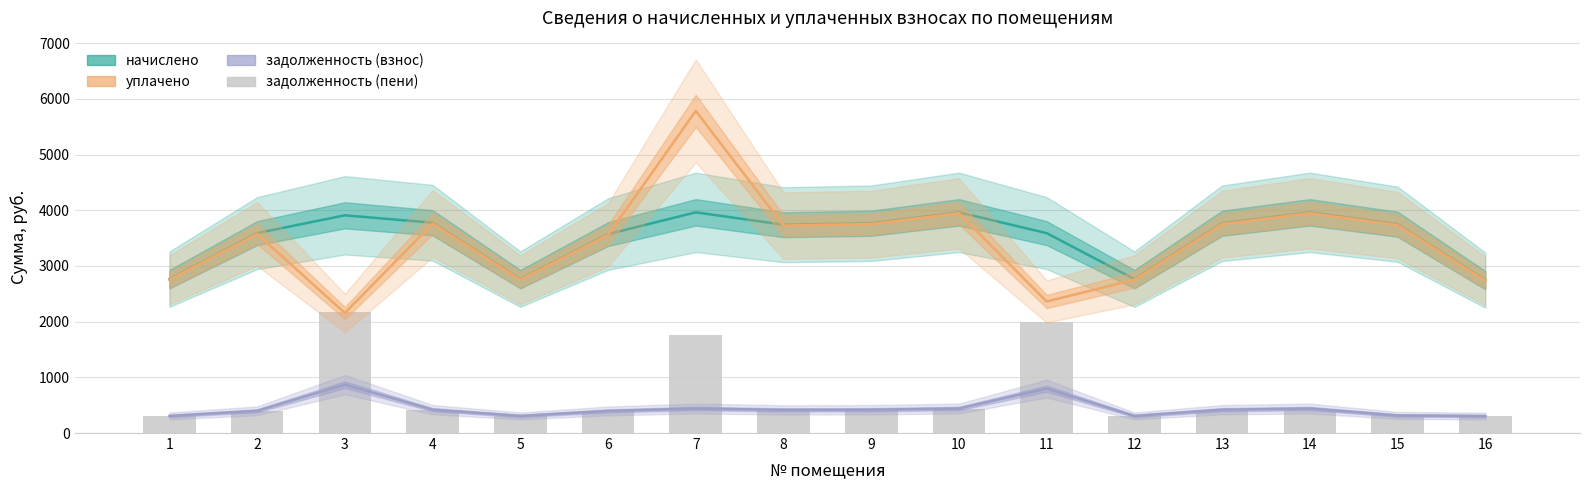

Are the bars grouped side by side (vs. stacked)?

Yes